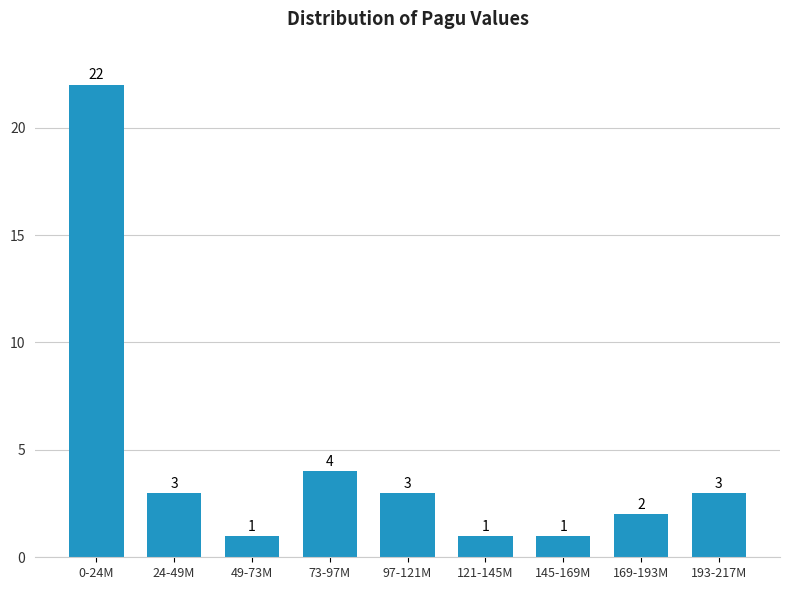

Reading left to right, transcribe all the data shown in this chart.

22	3	1	4	3	1	1	2	3